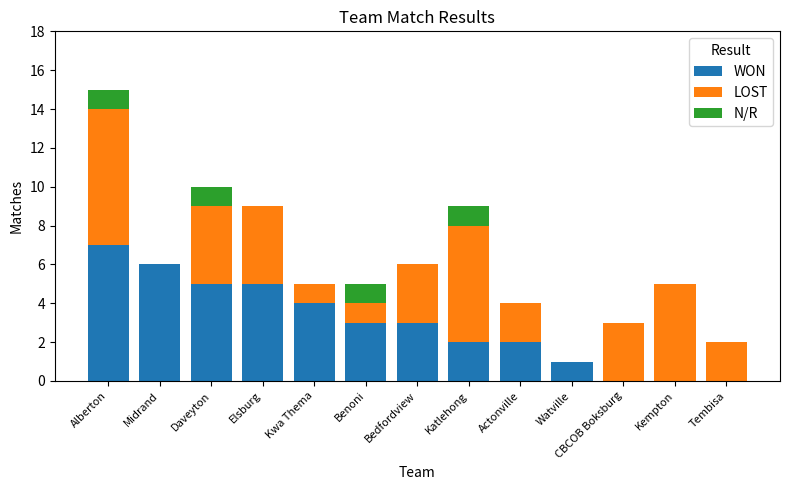

What is the sum of the WON values at Kwa Thema and Tembisa?

4